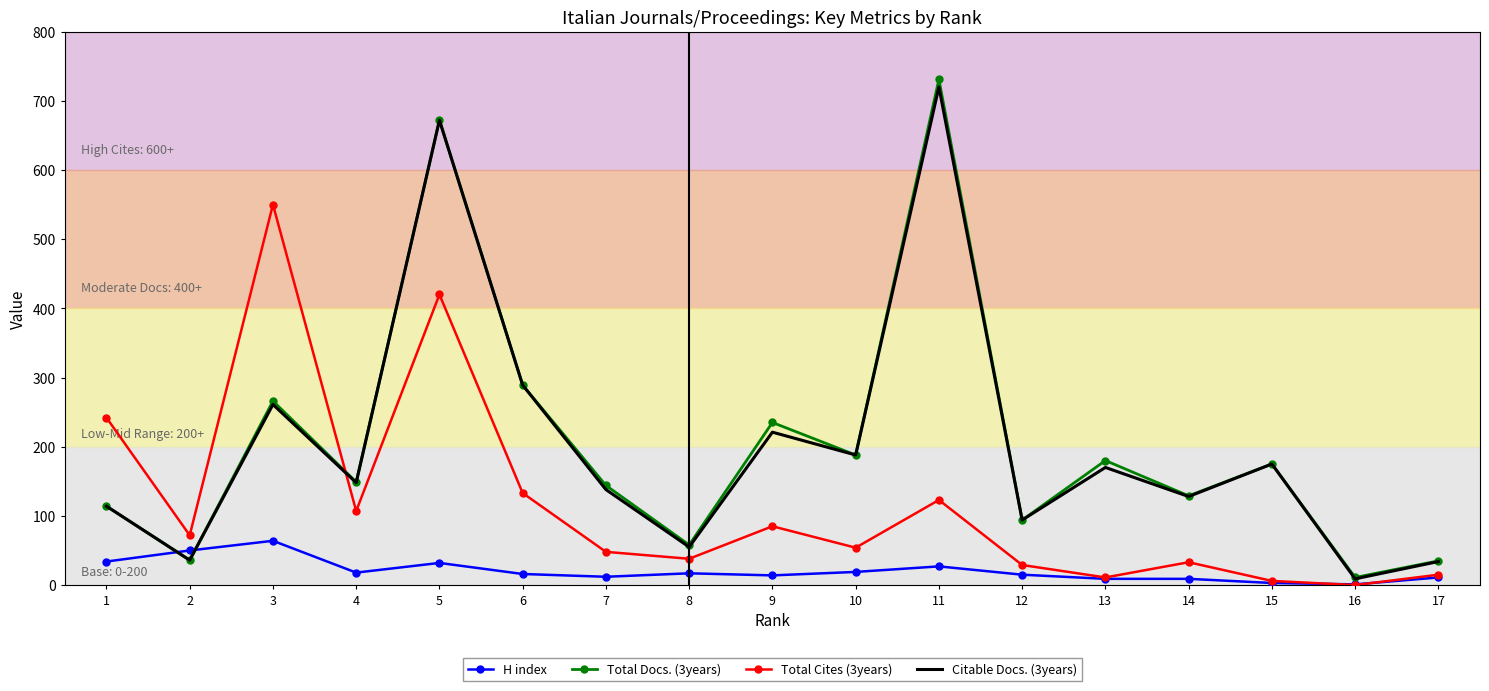

Is the value of Citable Docs. (3years) at 15 greater than the value of Total Cites (3years) at 2?

Yes